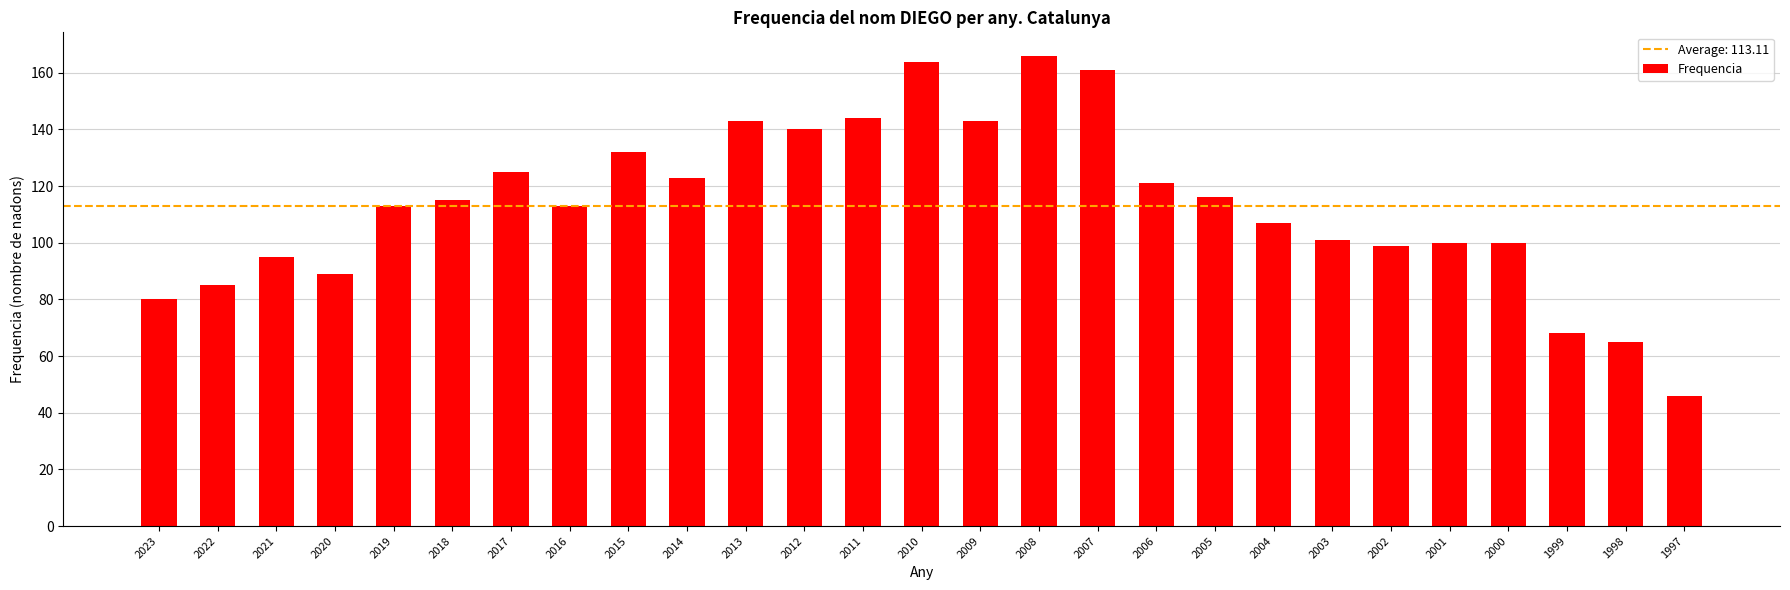

The chart shows a value of 125 at 2017. True or false?

True